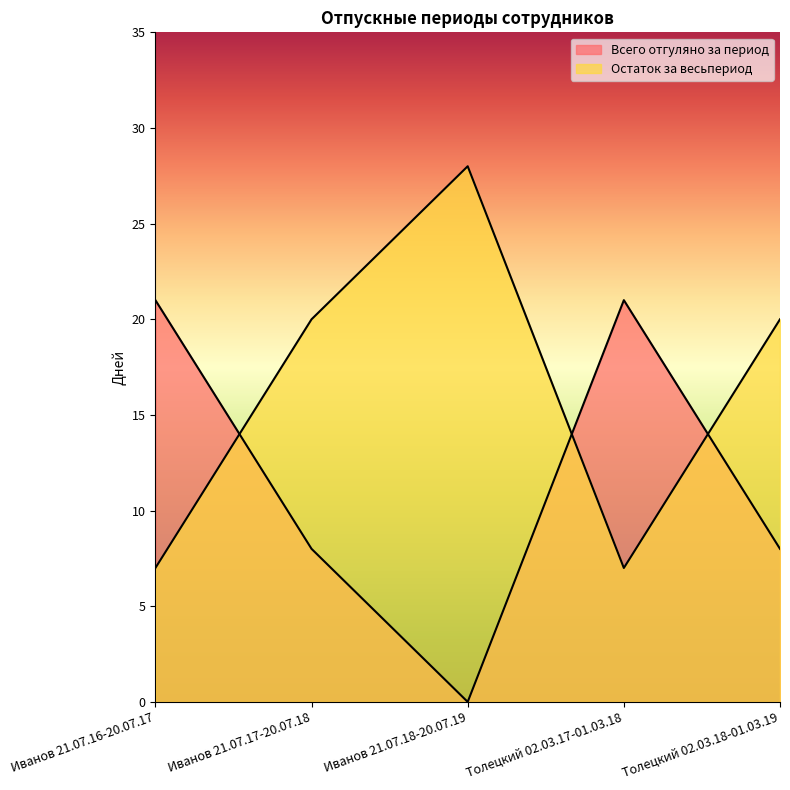

What is the maximum value shown in the chart?

28